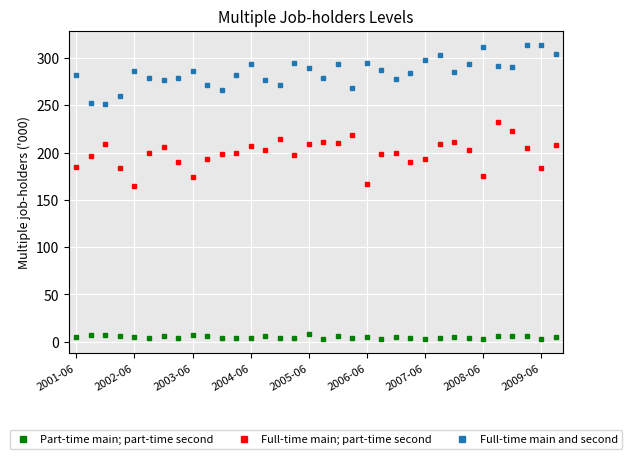

What is the value of the Full-time main; part-time second point at the 34th from the left?

207.7